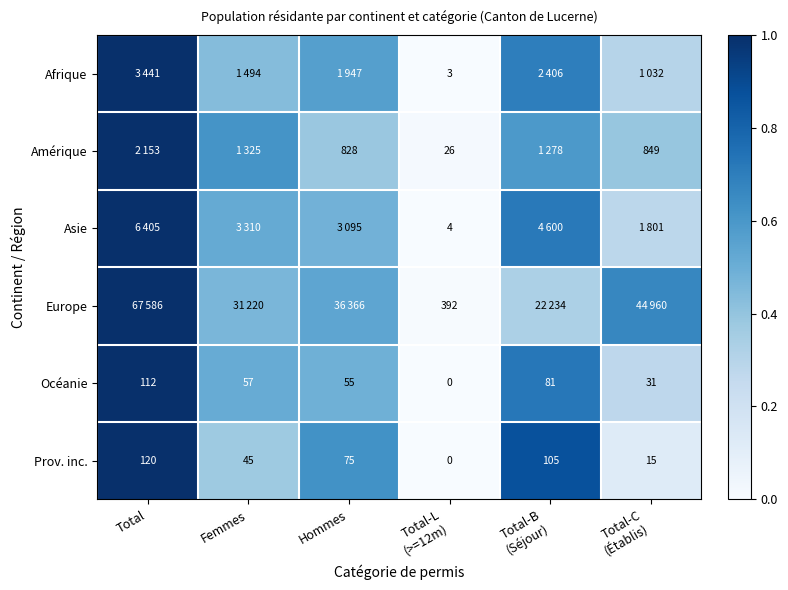

How many data points in Prov. inc. are less than 75?

3